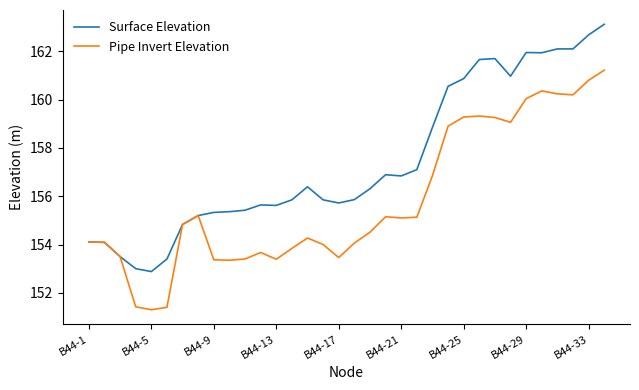

Which series has the widest spread of values?

Surface Elevation